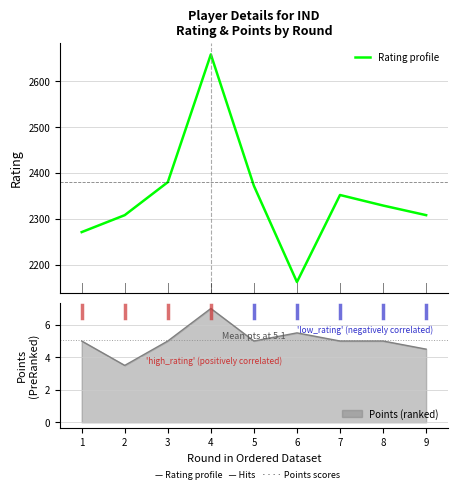

What is the highest value of the Rating profile series?

2659